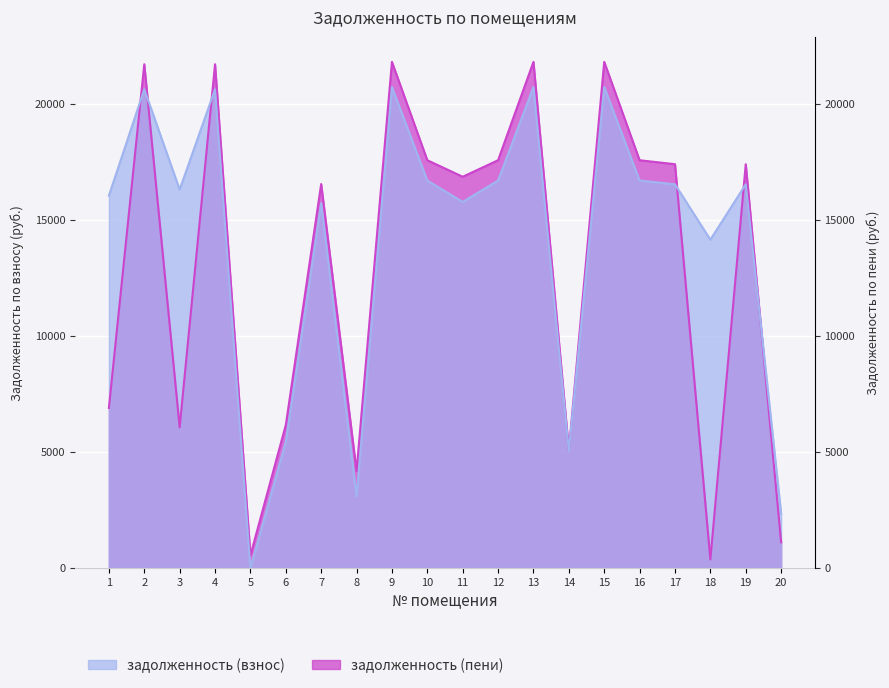

Reading left to right, extract all data points from this chart.

задолженность (взнос): 16045.9	20627.4	16306.9	20627.4	0.0	5442.4	15722.3	3092.5	20724.8	16696.8	15774.8	16696.8	20724.8	5032.8	20724.8	16696.8	16534.3	14147.1	16534.3	2348.5
задолженность (пени): 6899.8	21707.5	6060.8	21707.5	547.6	6159.1	16545.6	4172.6	21810.1	17571.1	16860.1	17571.1	21810.1	5074.4	21810.1	17571.1	17400.1	369.1	17400.1	1107.4